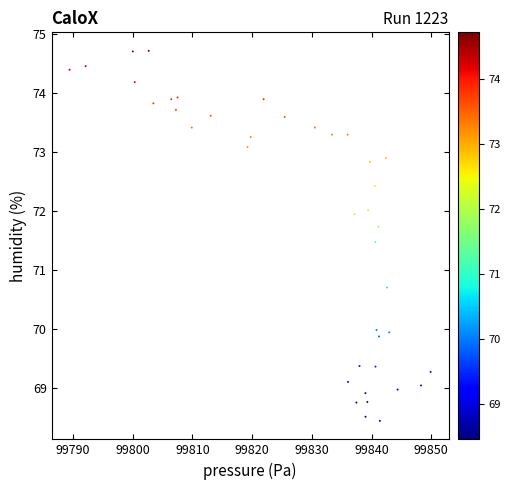

What Y value in the scatter plot is closest to 71?

70.7